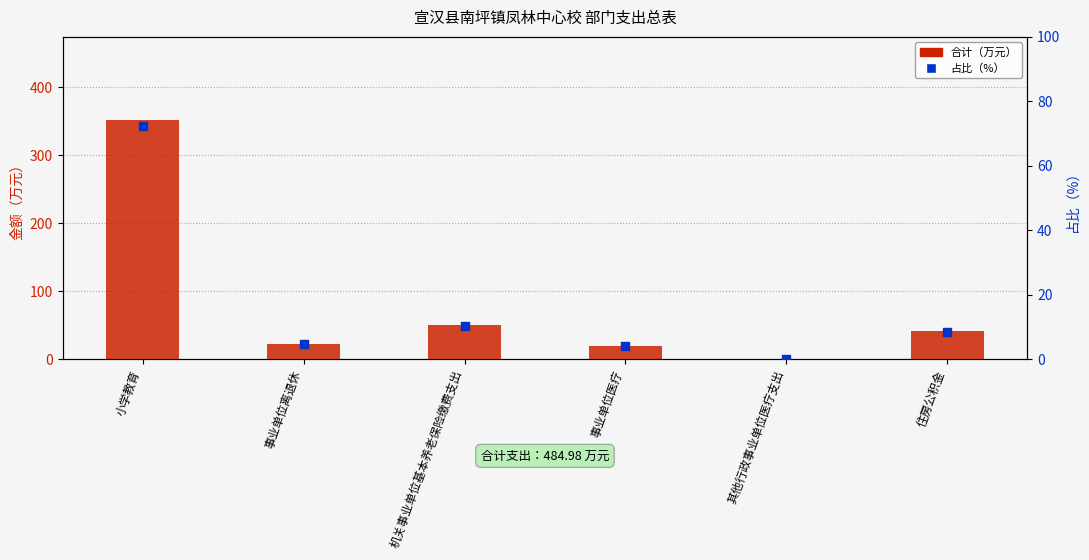

Which series has the largest total across all categories?

合计（万元）